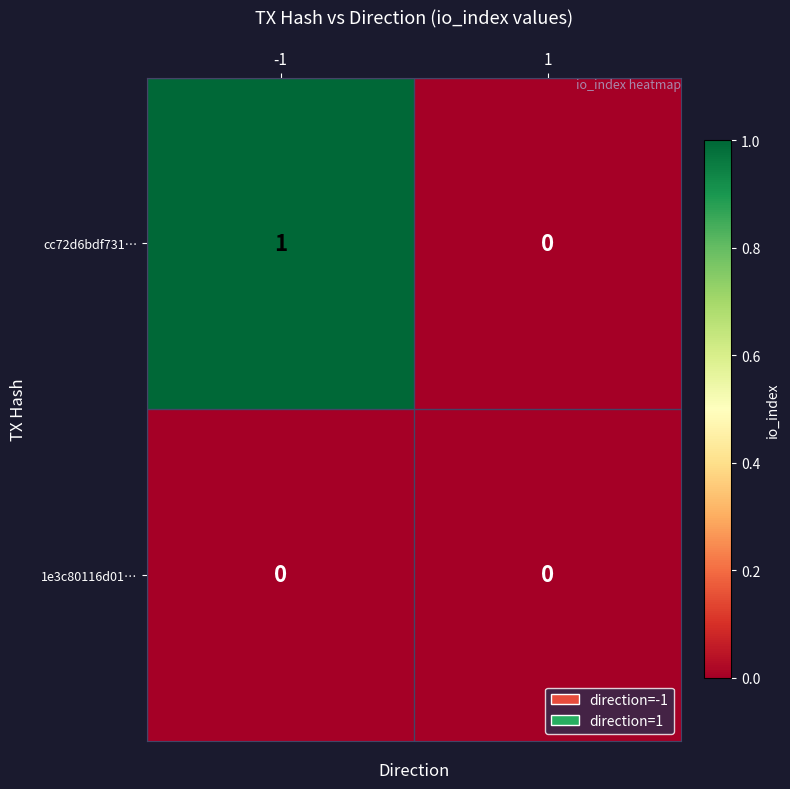

Rank the series by their average value, from lowest to highest.

1e3c80116d01…, cc72d6bdf731…